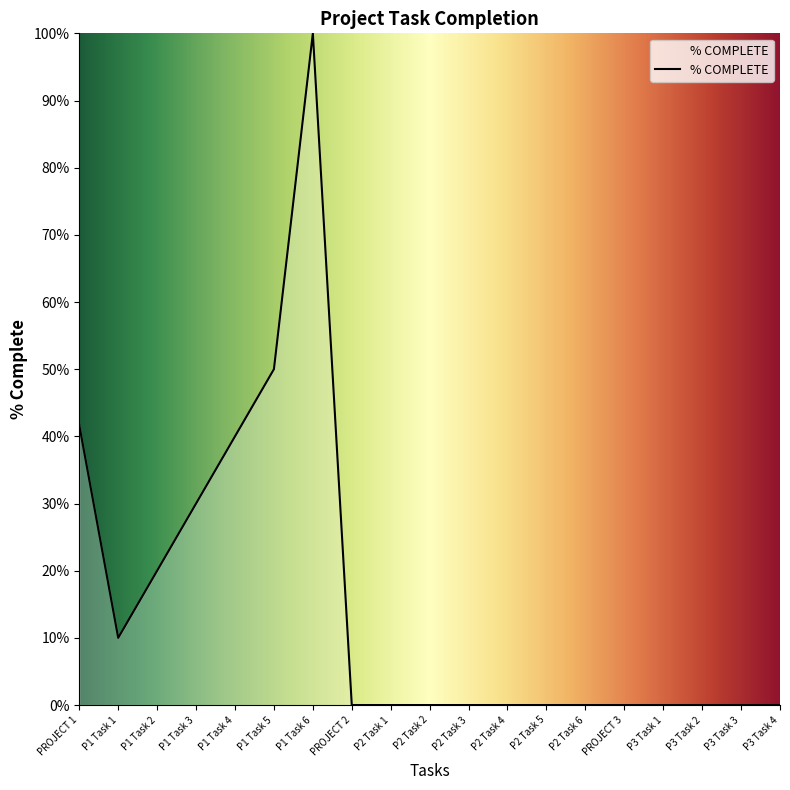

What is the label of the 3rd point from the left?

P1 Task 2